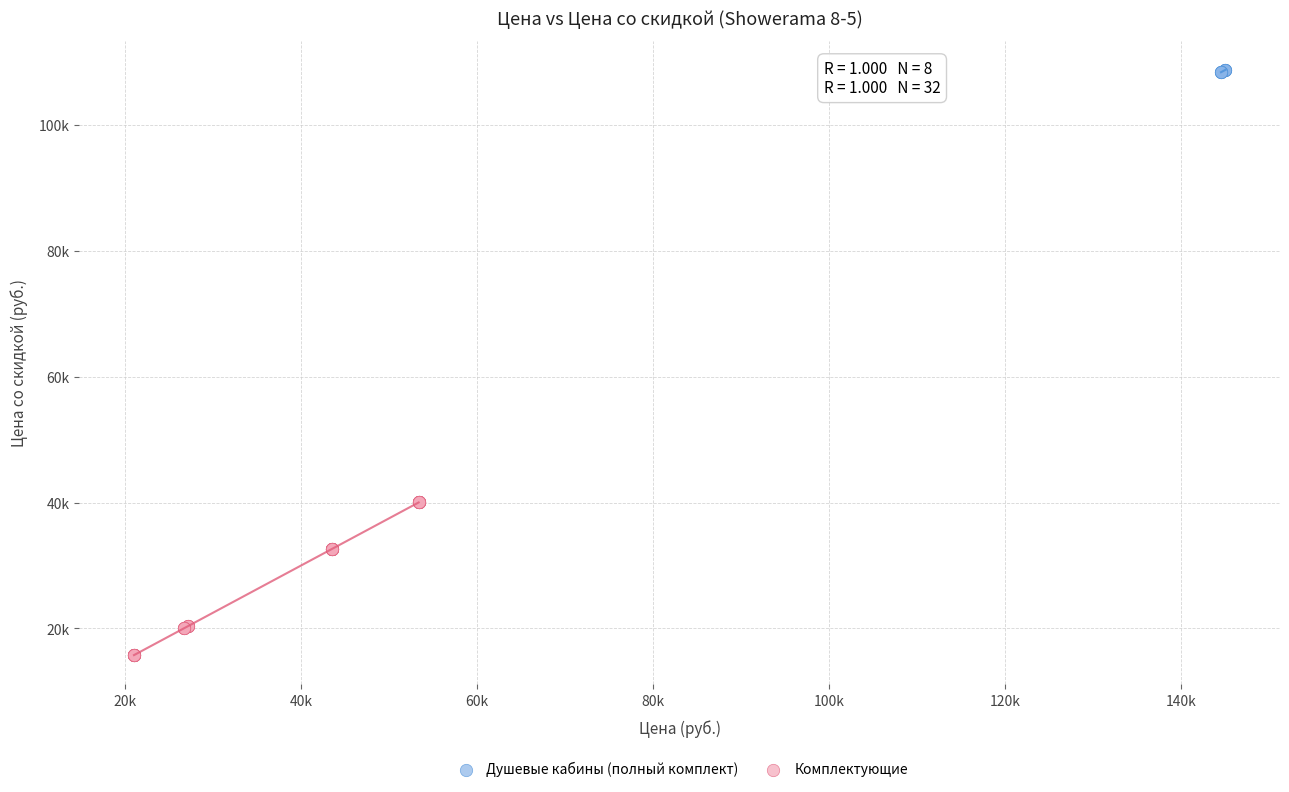

Which series reaches the maximum Y coordinate?

Душевые кабины (полный комплект)